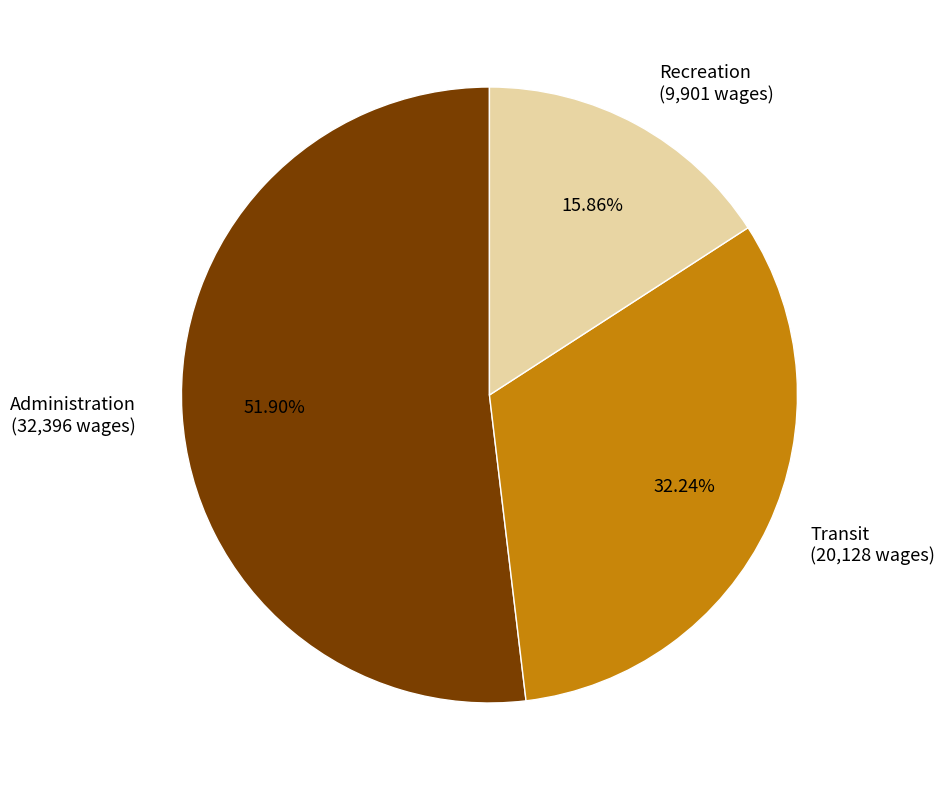

How many slices are in this pie chart?

3